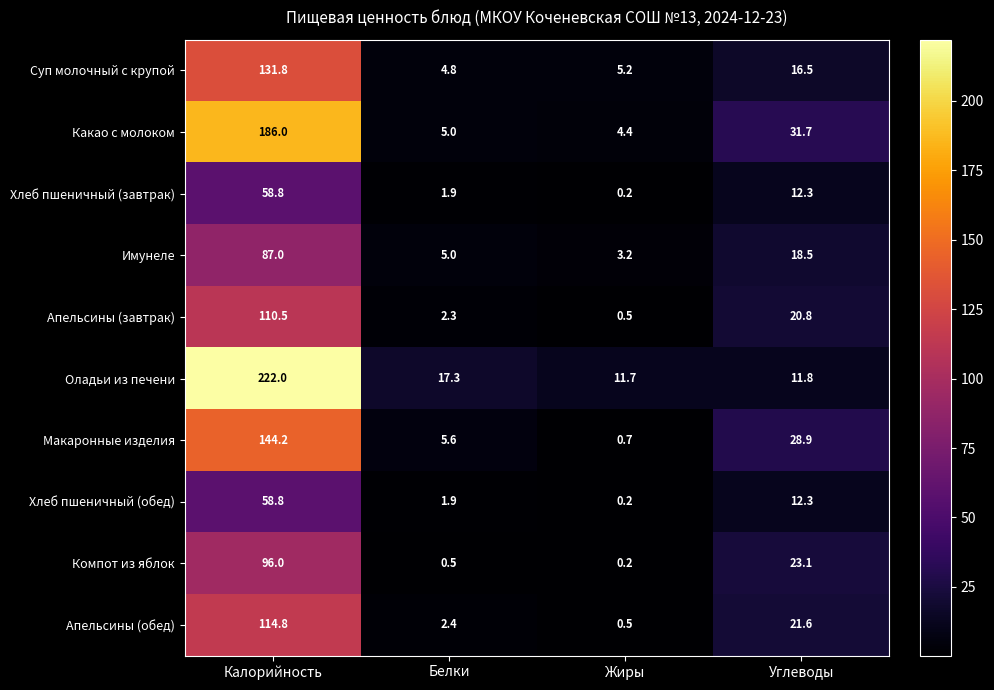

How many values in the Оладьи из печени series are below 17?

2